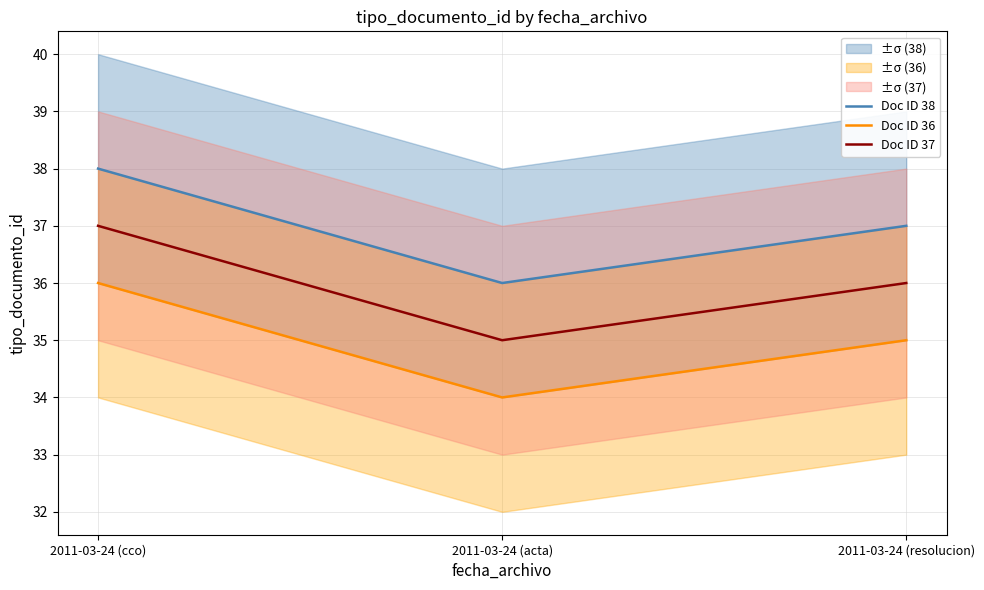

The Doc ID 38 series shows 8 at 2011-03-24 (cco). True or false?

False